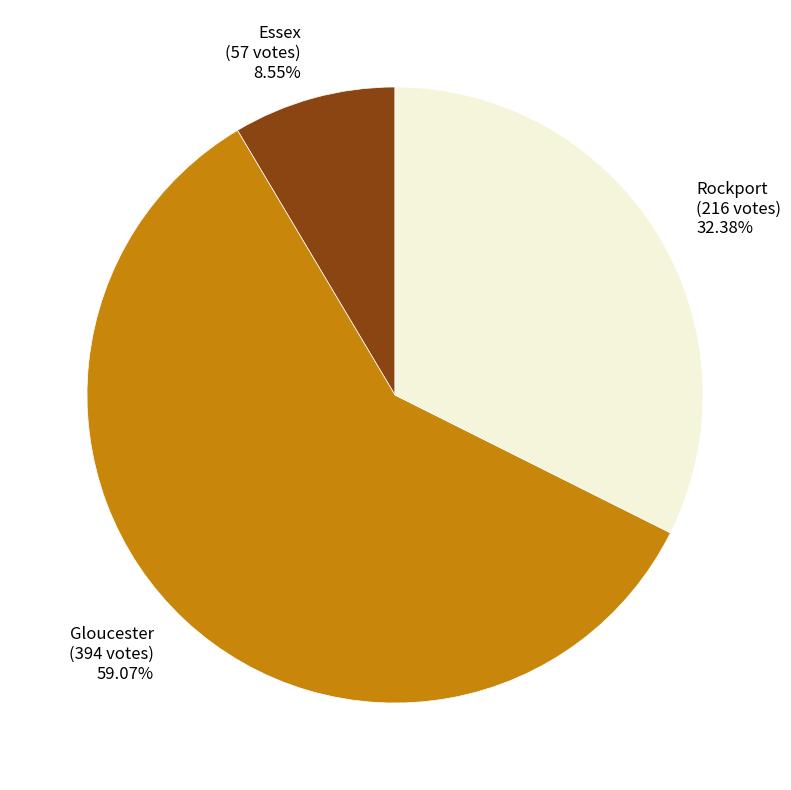

Approximately how many times larger is the value at Rockport compared to Gloucester?

0.5